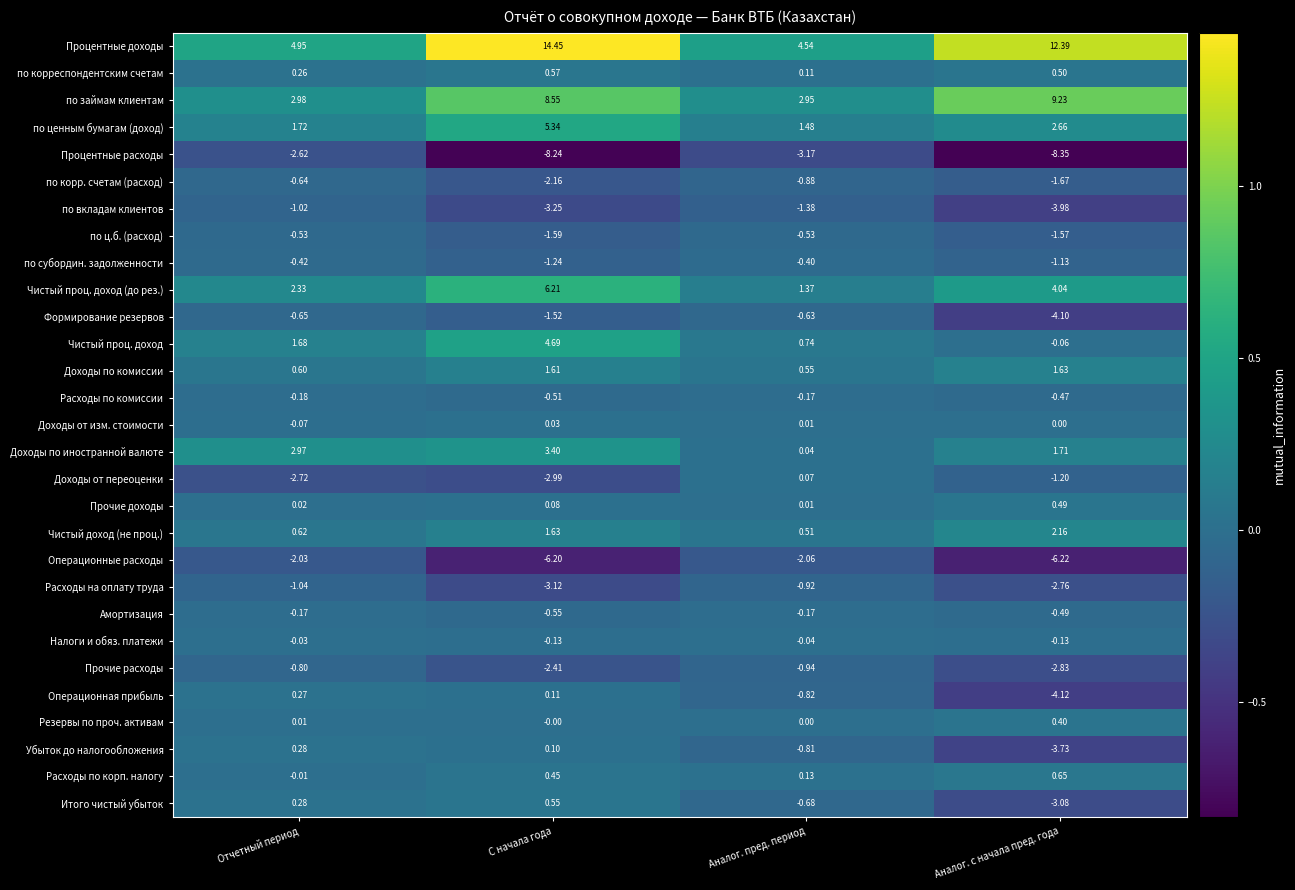

At which label is Прочие доходы closest to 0?

Аналог. пред. период